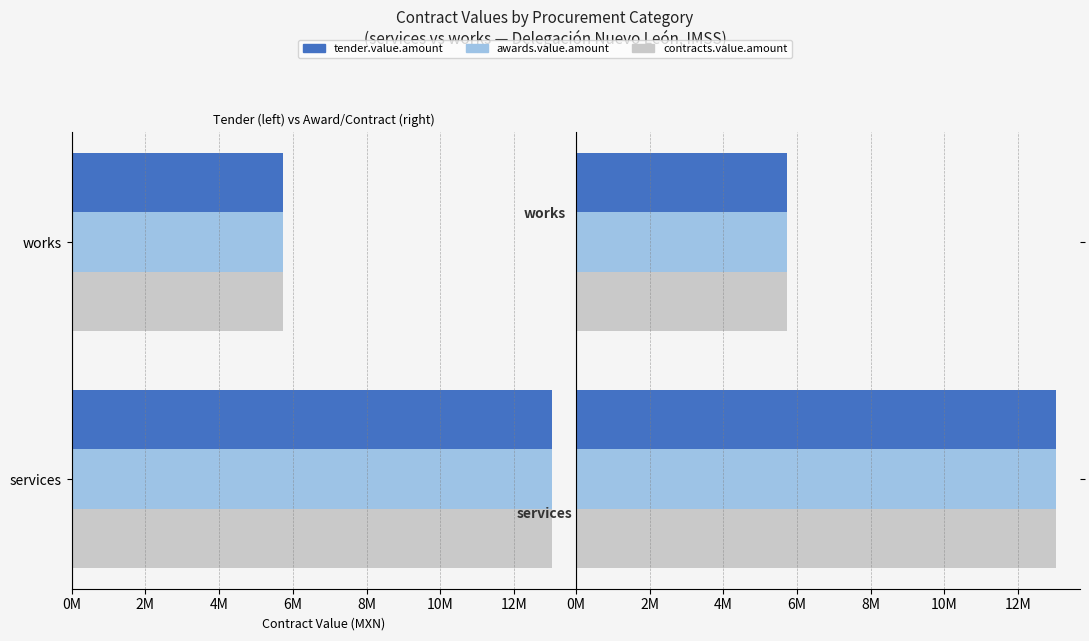

What is the minimum value shown in the chart?

5731537.3